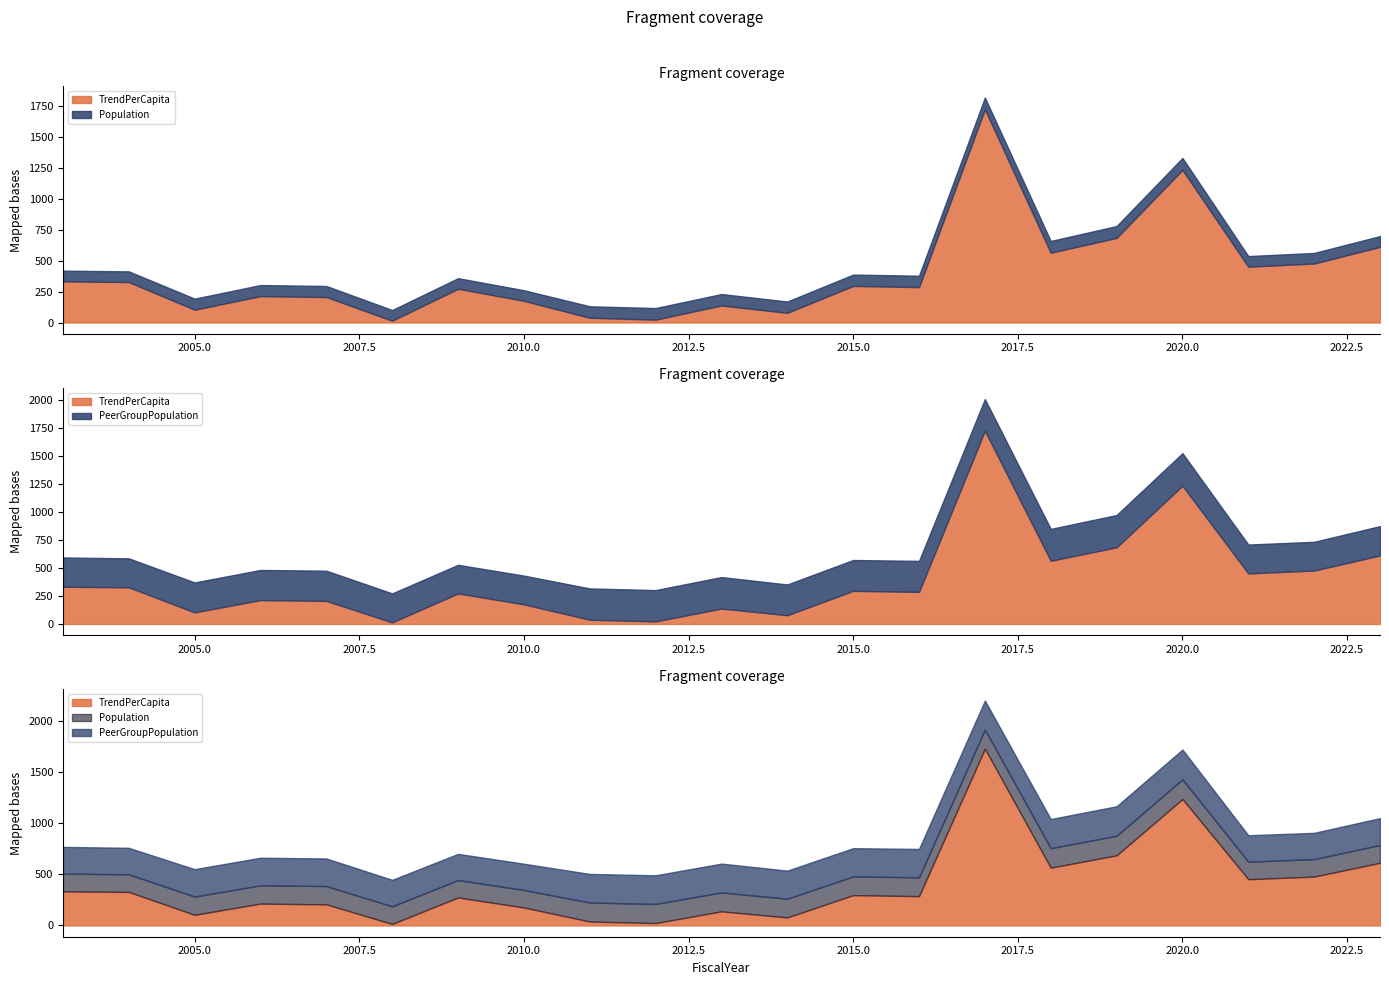

True or false: PeerGroupPopulation and TrendPerCapita intersect in this chart.

False